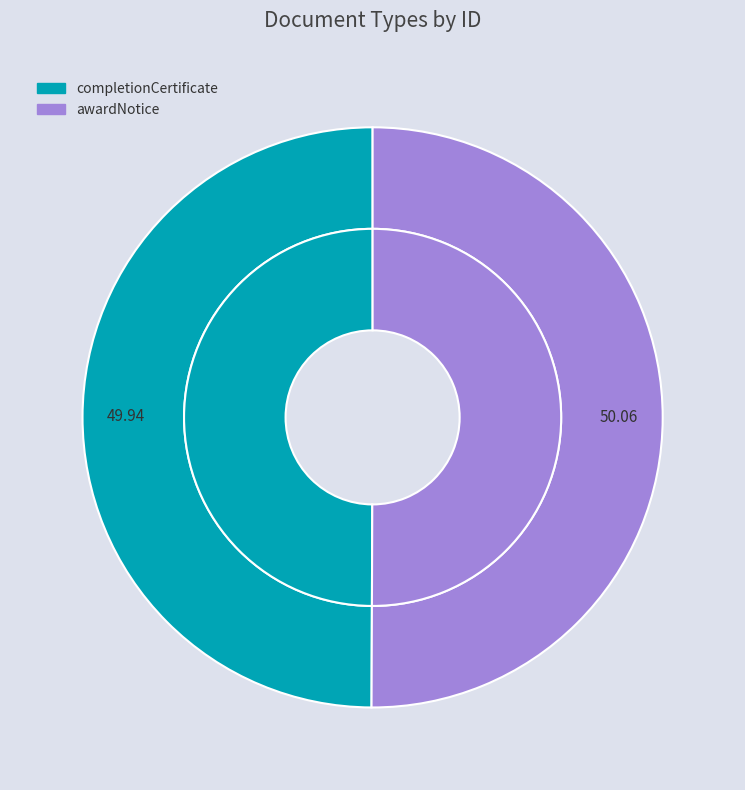

What is the smallest slice in the pie chart?

completionCertificate